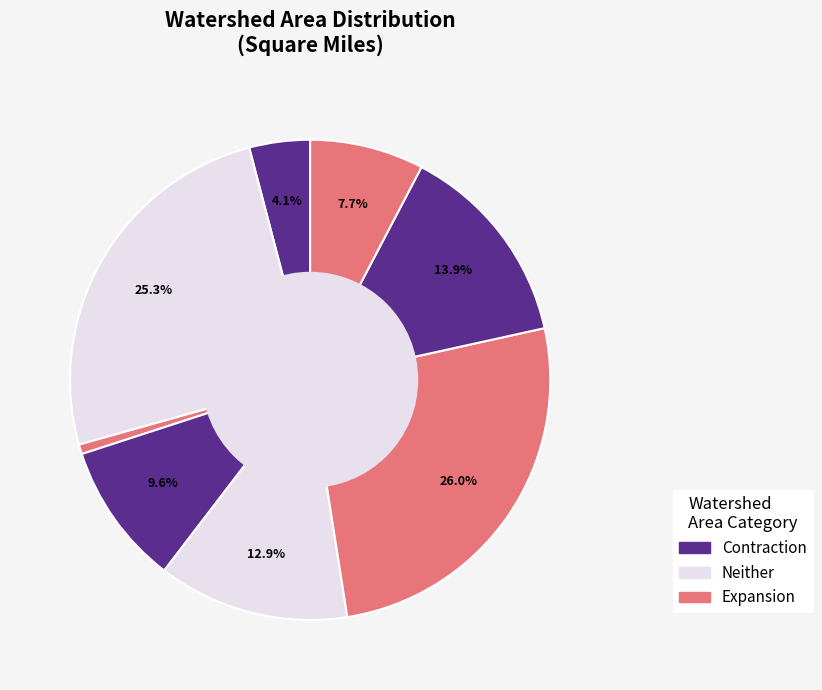

Count the number of slices in the pie.

8